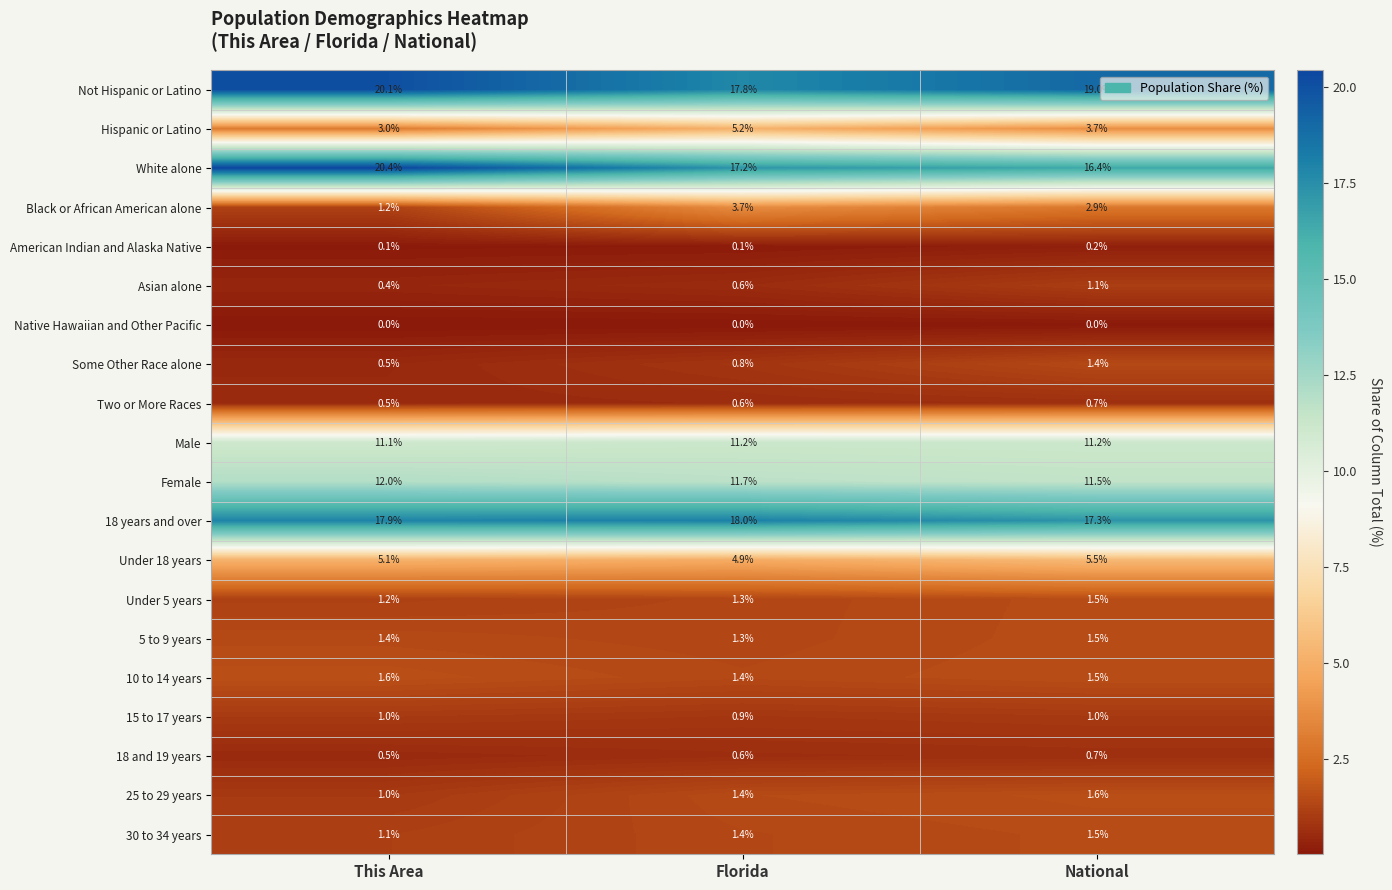

Rank the categories by Not Hispanic or Latino value from highest to lowest.

This Area, National, Florida